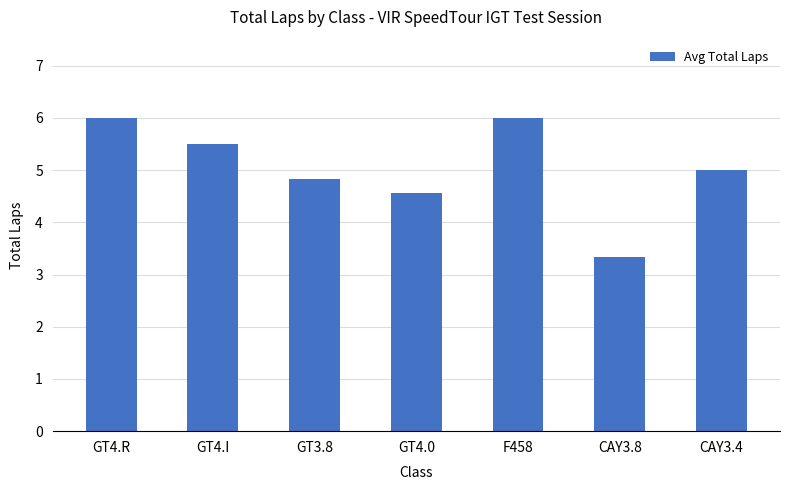

What is the sum of all values?

35.2